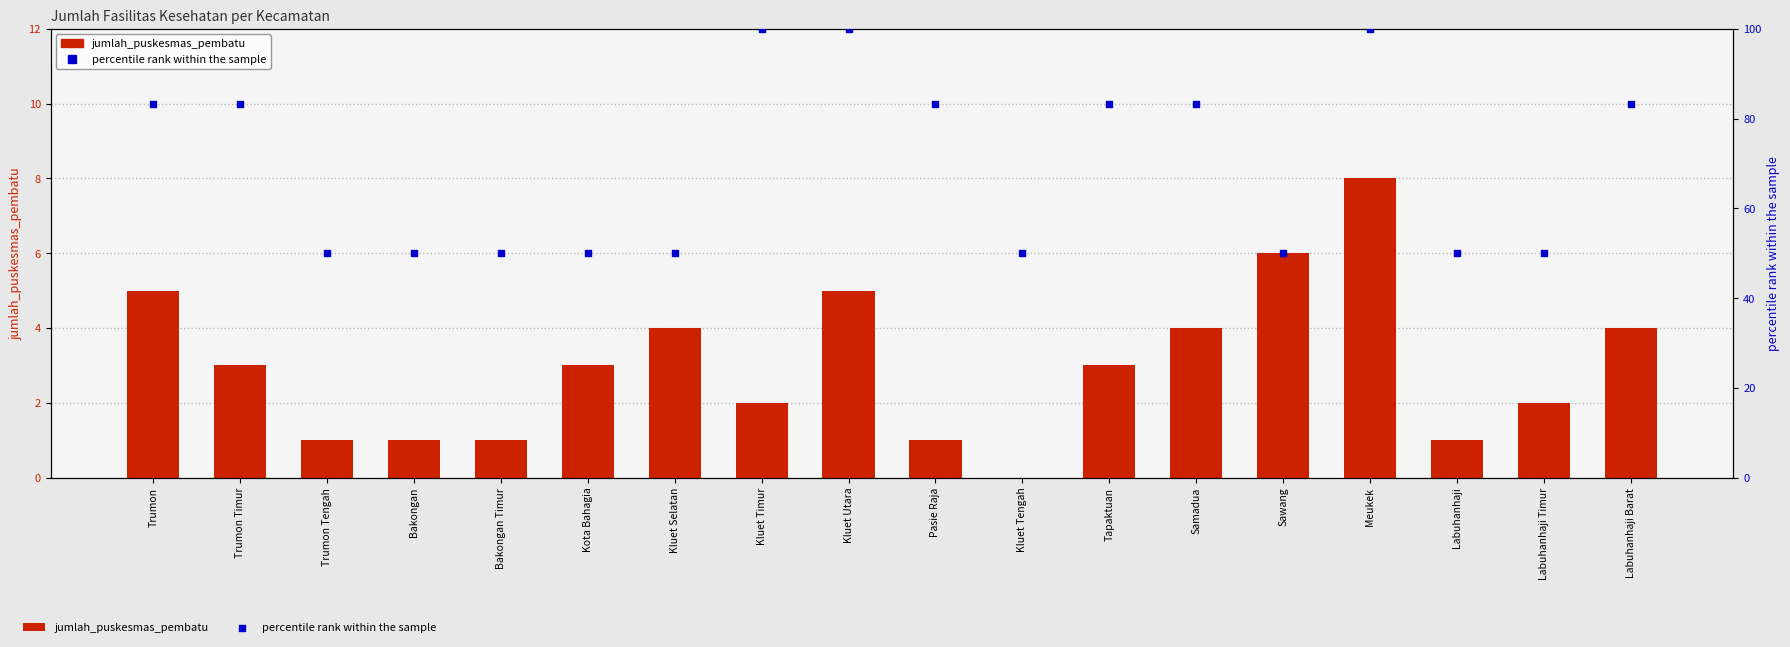

Is the value of percentile rank within the sample at Sawang greater than the value of jumlah_puskesmas_pembatu at Trumon?

Yes